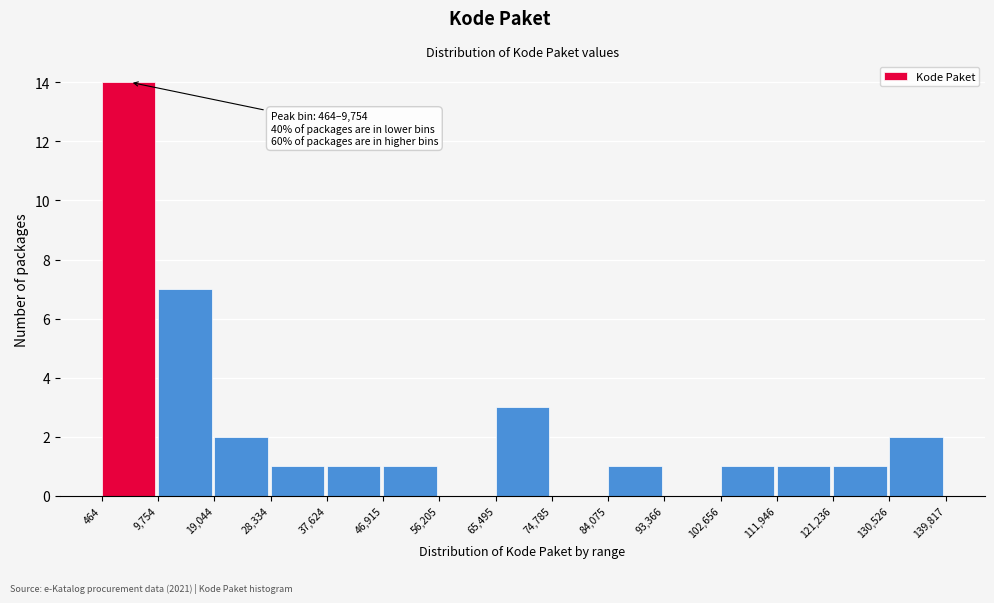

Over which range of the x-axis is the bar tallest?

464 to 9,754